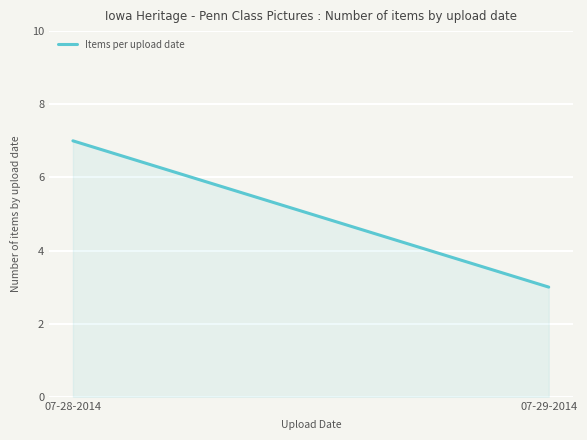

What is the ratio of the value at 07-29-2014 to the value at 07-28-2014?

0.4